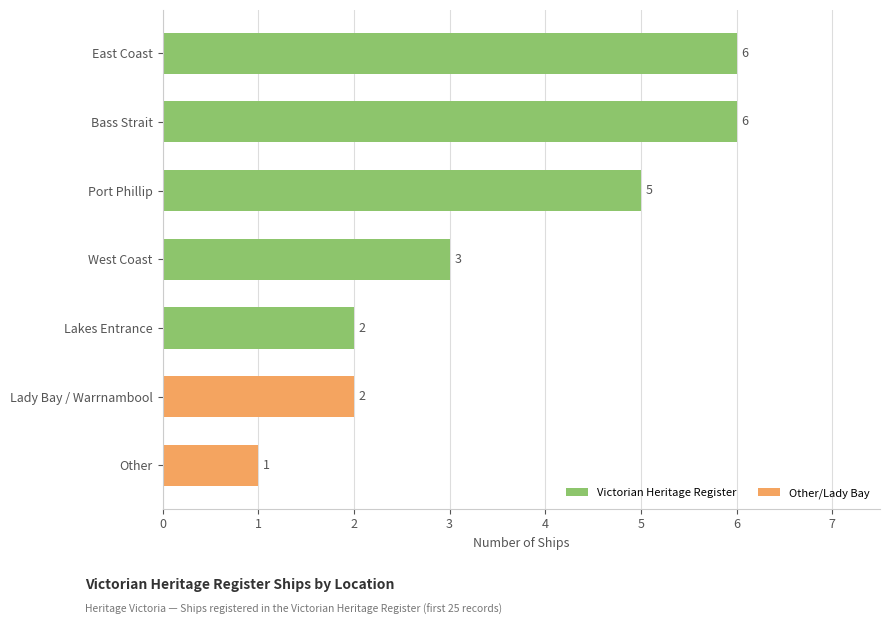

Count the values in the range 2 to 6.

6